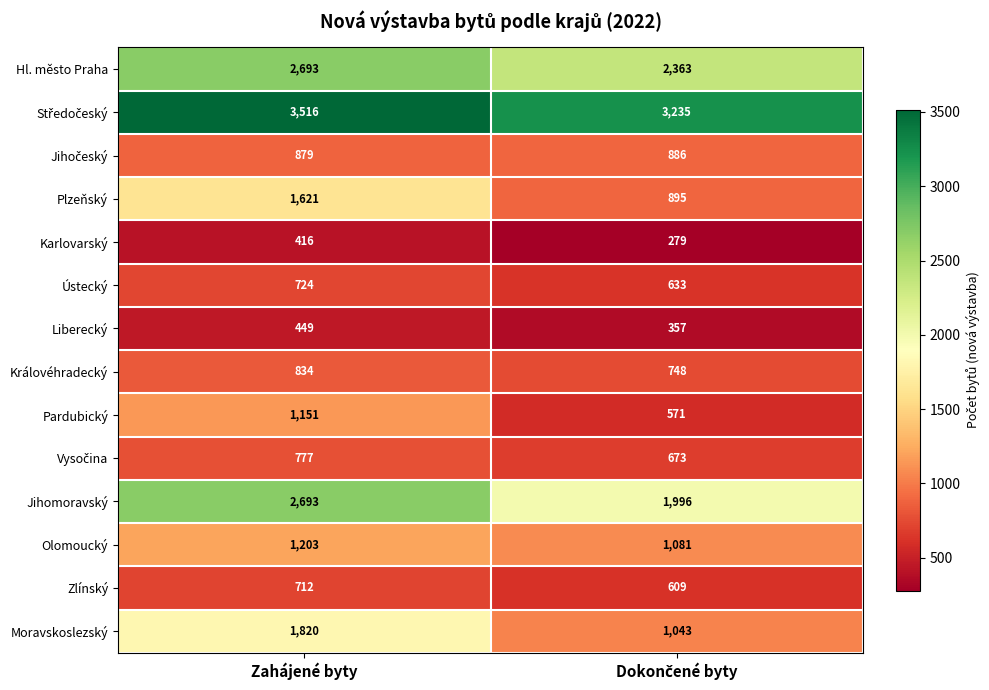

What is the approximate value of Zlínský at Zahájené byty?

712